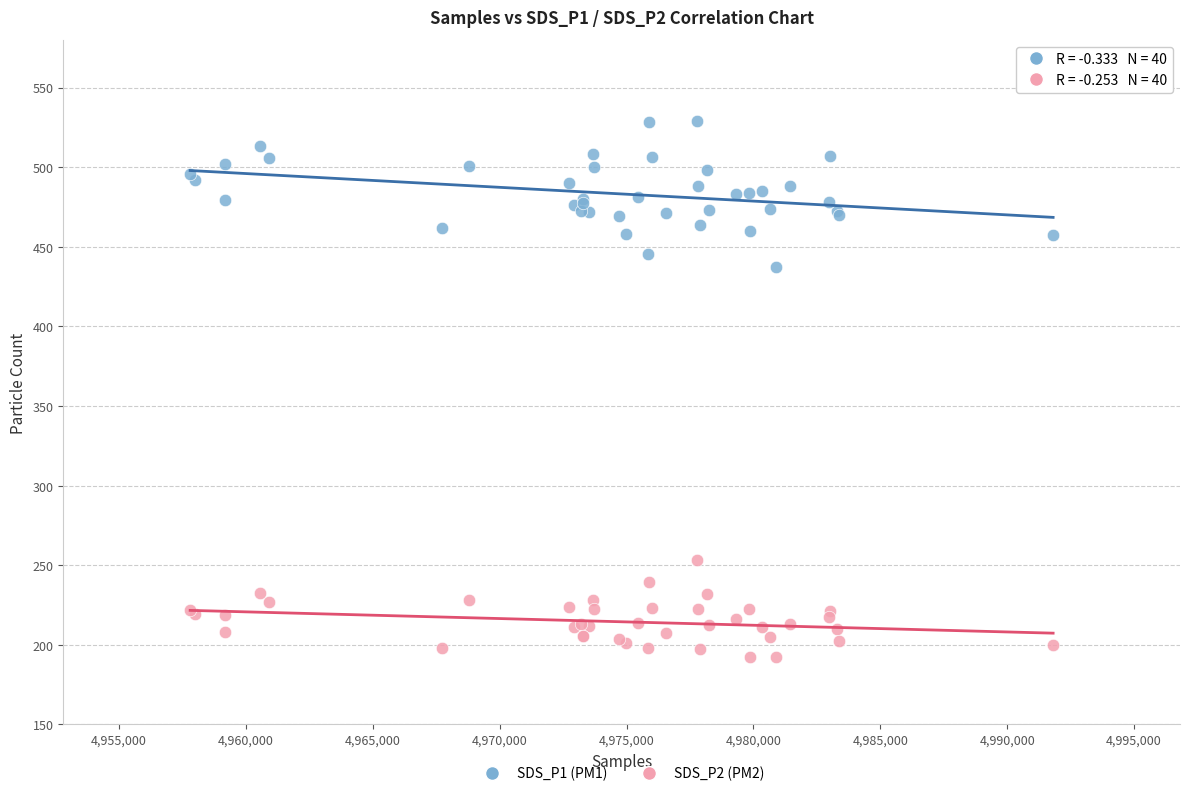

Across all series, what Y value is closest to 360?

437.0